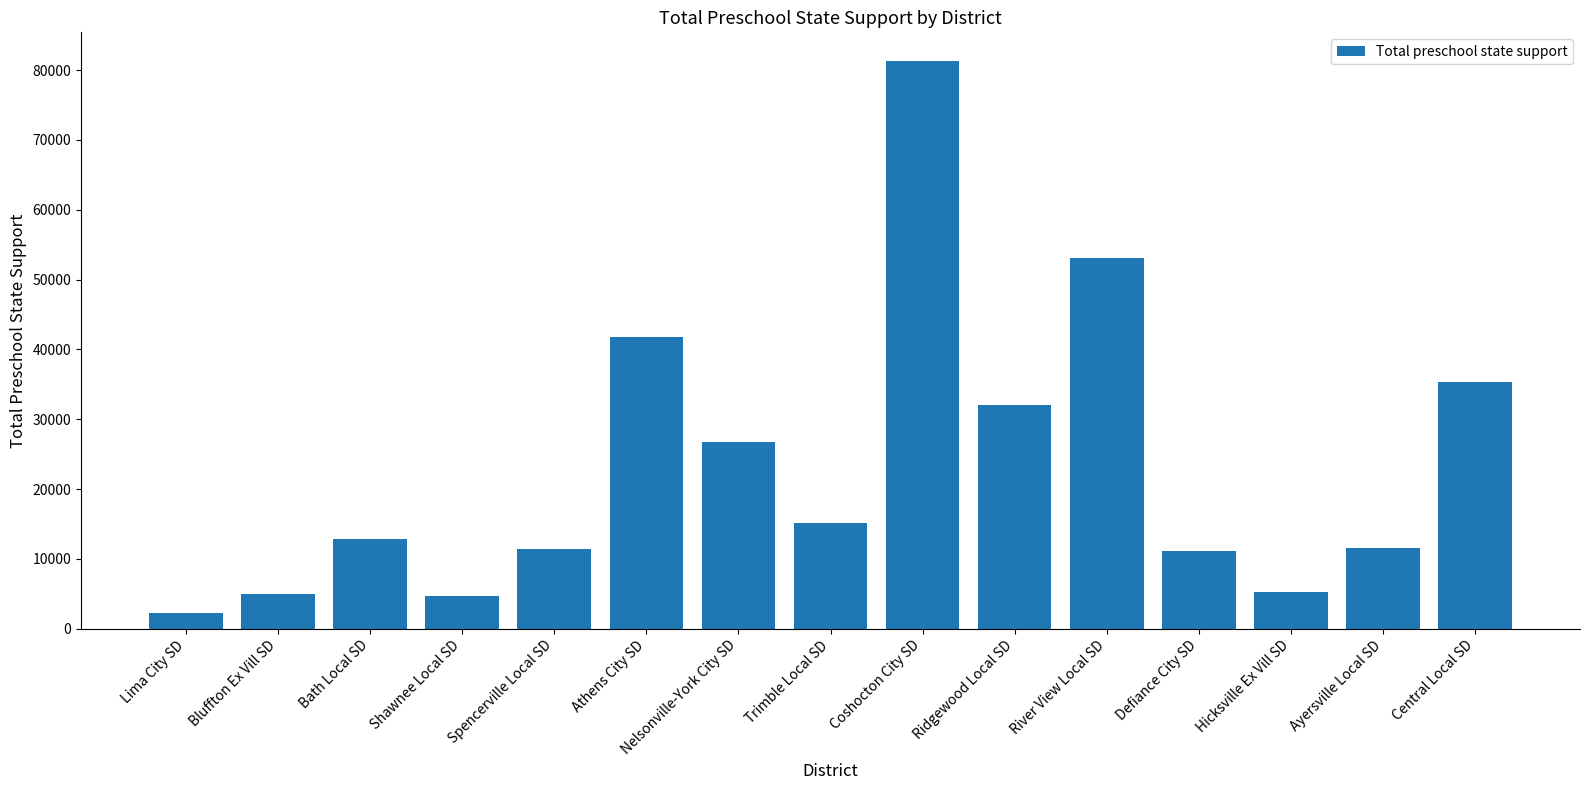

What value does the data have at Shawnee Local SD?

4733.1